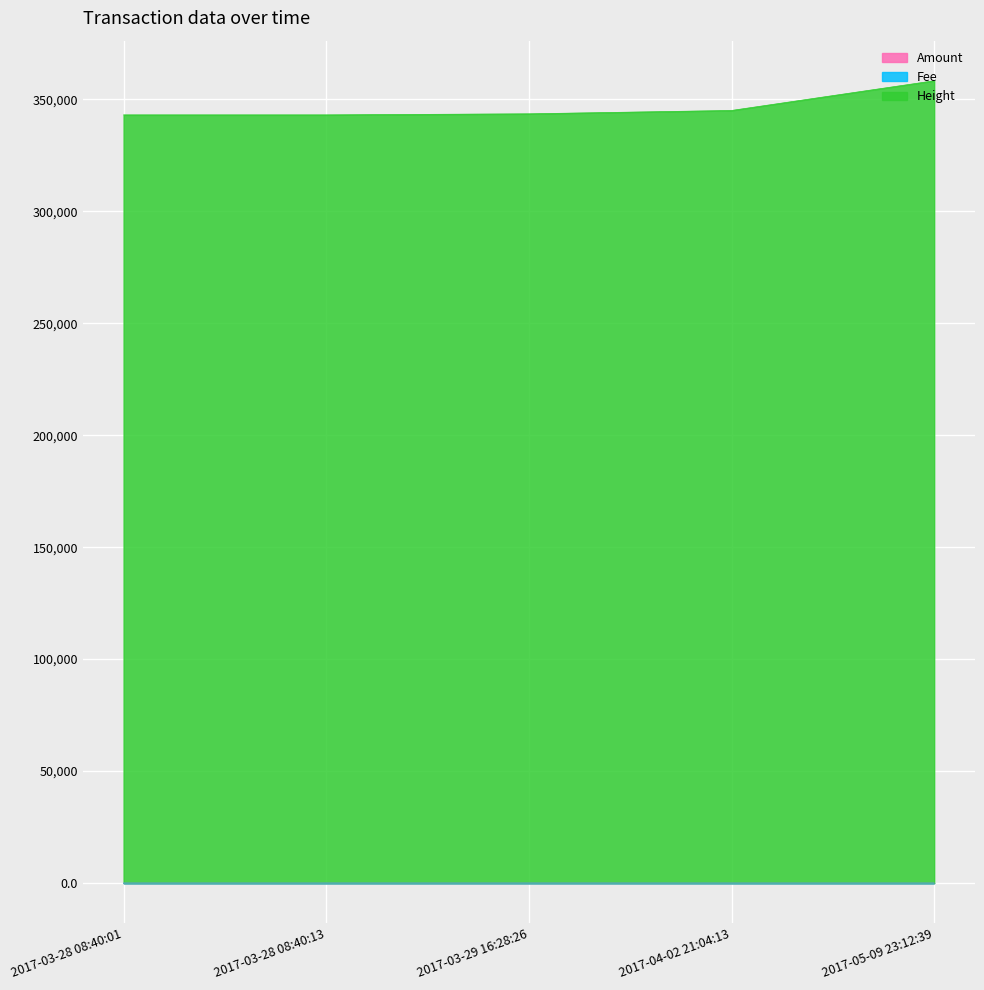

The value of Amount at 2017-03-28 08:40:01 is 3.0. True or false?

True